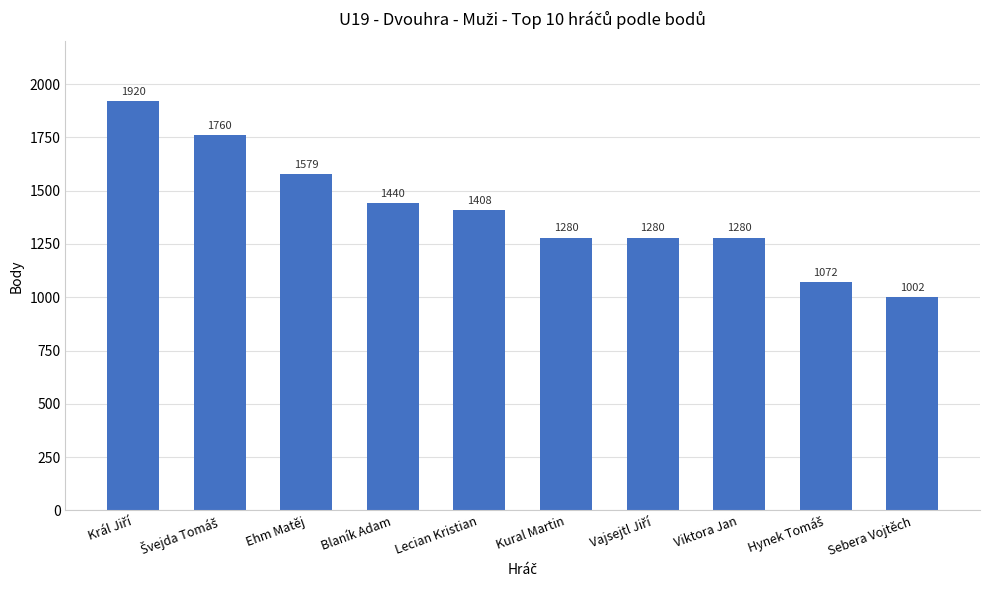

True or false: the data shows 1280 at Viktora Jan.

True